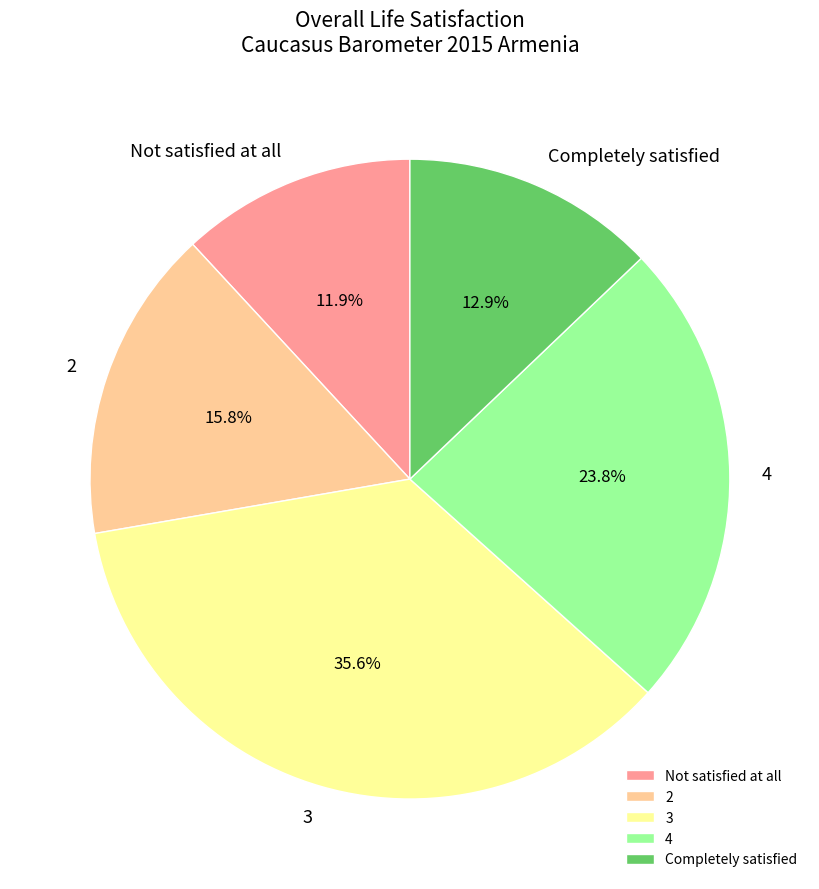

To the nearest percent, what is the combined percentage of 2 and 3?

51%